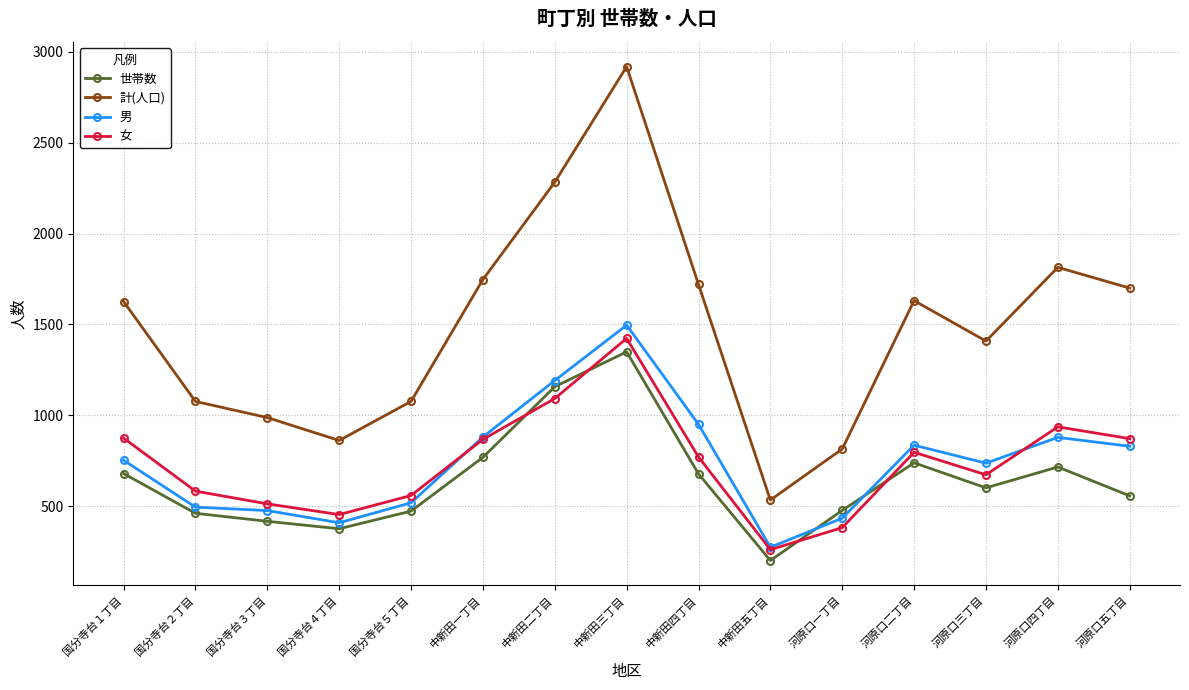

At which label is 世帯数 closest to 774?

中新田一丁目